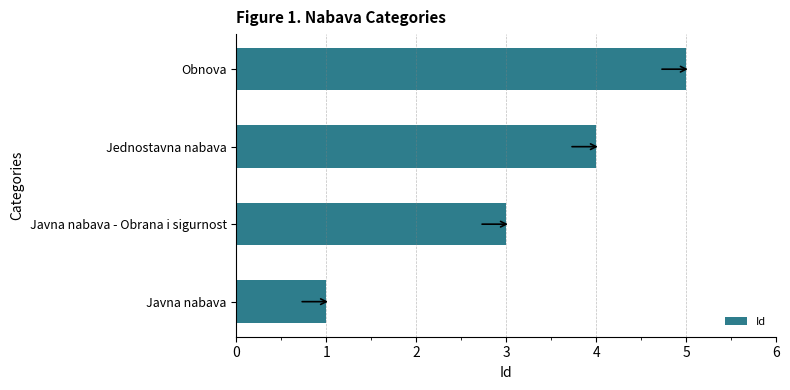

What is the change in value from Javna nabava - Obrana i sigurnost to Obnova?

+2